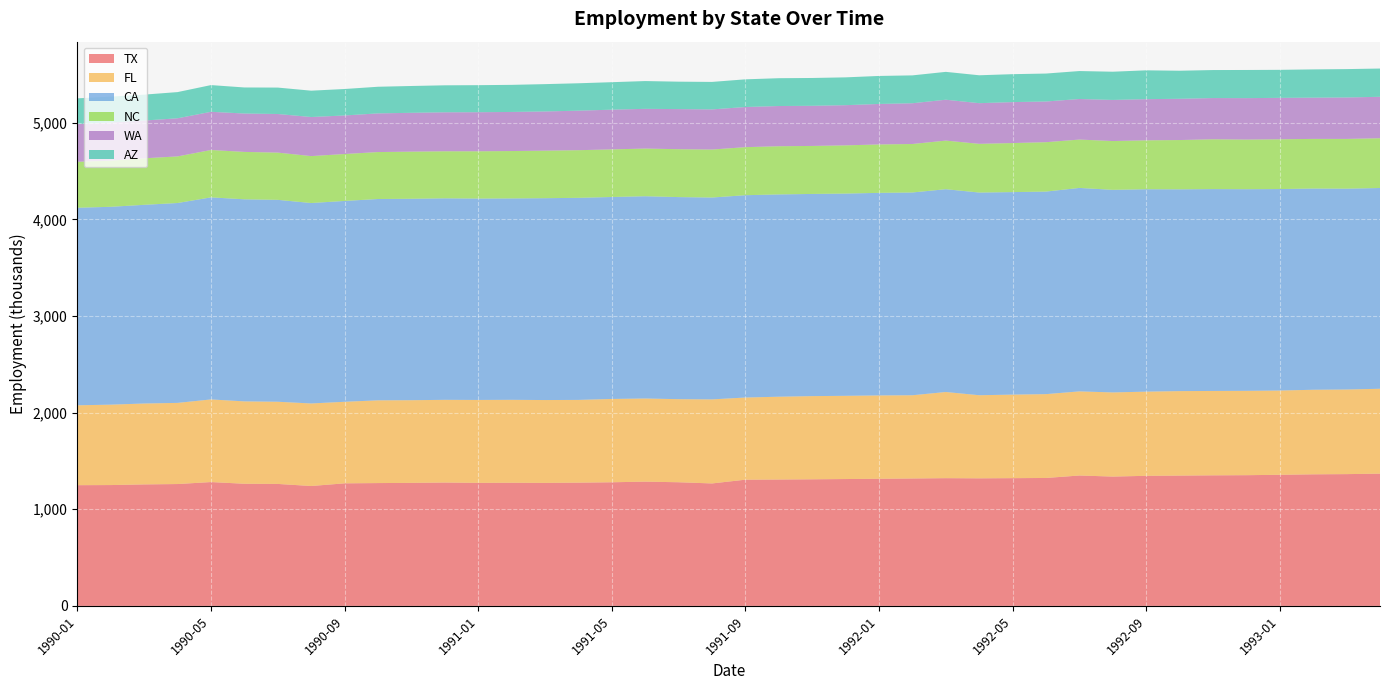

Reading left to right, extract all data points from this chart.

TX: 1990-01=1249.6	1990-02=1250.8	1990-03=1257.5	1990-04=1261.4	1990-05=1281.9	1990-06=1264.3	1990-07=1262.5	1990-08=1241.0	1990-09=1268.6	1990-10=1271.4	1990-11=1273.4	1990-12=1276.9	1991-01=1273.5	1991-02=1274.5	1991-03=1273.2	1991-04=1275.8	1991-05=1279.7	1991-06=1286.2	1991-07=1279.9	1991-08=1267.6	1991-09=1306.4	1991-10=1308.1	1991-11=1310.4	1991-12=1313.1	1992-01=1315.9	1992-02=1318.9	1992-03=1322.1	1992-04=1320.5	1992-05=1322.3	1992-06=1324.2	1992-07=1349.7	1992-08=1338.7	1992-09=1346.4	1992-10=1348.8	1992-11=1351.5	1992-12=1353.0	1993-01=1357.0	1993-02=1362.0	1993-03=1364.1	1993-04=1368.8
FL: 1990-01=826.7	1990-02=832.2	1990-03=837.4	1990-04=839.9	1990-05=855.2	1990-06=852.6	1990-07=850.6	1990-08=854.3	1990-09=844.2	1990-10=856.3	1990-11=855.7	1990-12=856.0	1991-01=858.2	1991-02=858.5	1991-03=857.6	1991-04=856.3	1991-05=862.3	1991-06=860.5	1991-07=859.9	1991-08=869.9	1991-09=850.4	1991-10=857.1	1991-11=861.0	1991-12=861.4	1992-01=862.6	1992-02=861.4	1992-03=891.9	1992-04=860.0	1992-05=864.6	1992-06=867.7	1992-07=870.6	1992-08=870.9	1992-09=871.3	1992-10=874.4	1992-11=873.4	1992-12=873.1	1993-01=872.1	1993-02=875.2	1993-03=875.6	1993-04=878.7
CA: 1990-01=2044.7	1990-02=2047.8	1990-03=2056.4	1990-04=2068.7	1990-05=2091.4	1990-06=2091.4	1990-07=2089.7	1990-08=2074.6	1990-09=2078.6	1990-10=2083.8	1990-11=2084.9	1990-12=2085.7	1991-01=2084.5	1991-02=2084.5	1991-03=2089.1	1991-04=2091.5	1991-05=2090.3	1991-06=2093.5	1991-07=2091.5	1991-08=2089.3	1991-09=2094.0	1991-10=2093.7	1991-11=2092.5	1991-12=2093.2	1992-01=2096.6	1992-02=2098.7	1992-03=2099.0	1992-04=2097.9	1992-05=2096.0	1992-06=2096.4	1992-07=2105.9	1992-08=2096.7	1992-09=2094.9	1992-10=2088.4	1992-11=2089.2	1992-12=2086.8	1993-01=2085.4	1993-02=2082.7	1993-03=2078.8	1993-04=2077.8
NC: 1990-01=475.7	1990-02=477.5	1990-03=481.5	1990-04=482.3	1990-05=490.2	1990-06=490.7	1990-07=488.8	1990-08=485.7	1990-09=485.7	1990-10=485.8	1990-11=487.7	1990-12=486.9	1991-01=489.1	1991-02=490.4	1991-03=492.0	1991-04=493.1	1991-05=492.6	1991-06=493.4	1991-07=495.7	1991-08=496.6	1991-09=497.3	1991-10=498.7	1991-11=496.8	1991-12=498.9	1992-01=501.0	1992-02=501.8	1992-03=503.0	1992-04=504.1	1992-05=507.7	1992-06=511.2	1992-07=500.5	1992-08=505.1	1992-09=506.2	1992-10=510.1	1992-11=515.4	1992-12=513.6	1993-01=515.0	1993-02=513.7	1993-03=514.8	1993-04=515.1
WA: 1990-01=390.4	1990-02=395.3	1990-03=390.7	1990-04=394.5	1990-05=395.3	1990-06=397.1	1990-07=399.7	1990-08=404.4	1990-09=399.0	1990-10=400.3	1990-11=401.9	1990-12=403.4	1991-01=404.5	1991-02=404.5	1991-03=405.6	1991-04=409.0	1991-05=411.1	1991-06=411.0	1991-07=415.0	1991-08=415.4	1991-09=415.4	1991-10=416.2	1991-11=415.4	1991-12=415.9	1992-01=419.0	1992-02=421.7	1992-03=423.0	1992-04=420.8	1992-05=423.7	1992-06=421.1	1992-07=419.8	1992-08=425.4	1992-09=426.1	1992-10=426.9	1992-11=426.8	1992-12=428.9	1993-01=428.8	1993-02=426.7	1993-03=429.0	1993-04=429.0
AZ: 1990-01=266.1	1990-02=267.6	1990-03=268.3	1990-04=271.2	1990-05=276.5	1990-06=269.8	1990-07=273.4	1990-08=272.6	1990-09=273.9	1990-10=275.7	1990-11=277.6	1990-12=279.3	1991-01=279.9	1991-02=280.5	1991-03=282.9	1991-04=283.6	1991-05=284.5	1991-06=287.6	1991-07=283.9	1991-08=284.5	1991-09=286.6	1991-10=288.0	1991-11=288.0	1991-12=288.0	1992-01=290.0	1992-02=288.5	1992-03=288.4	1992-04=288.8	1992-05=289.2	1992-06=289.3	1992-07=289.4	1992-08=292.1	1992-09=298.4	1992-10=290.5	1992-11=289.9	1992-12=291.5	1993-01=290.1	1993-02=292.6	1993-03=293.7	1993-04=292.4